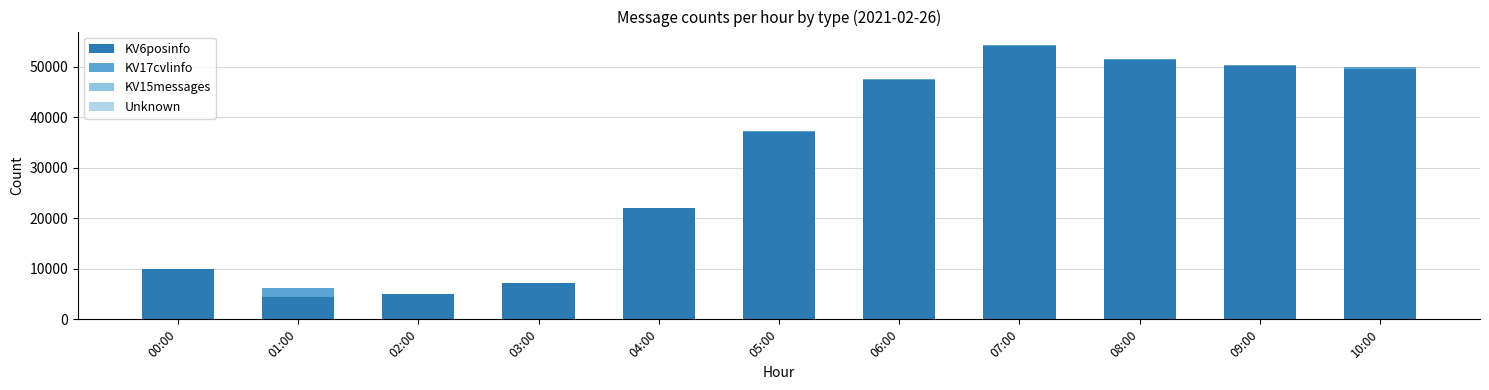

What is the difference between the KV6posinfo values at 08:00 and 06:00?

3954